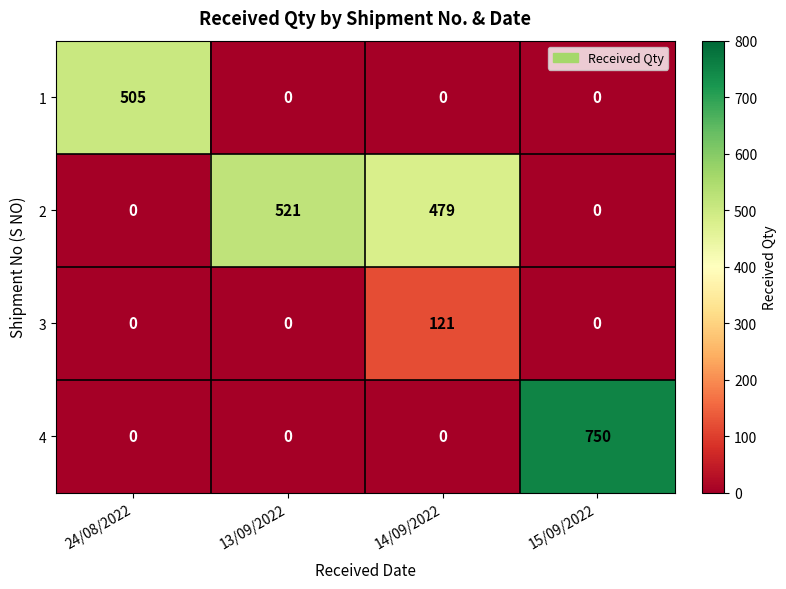

List the series in order of their overall mean, lowest first.

3, 1, 4, 2